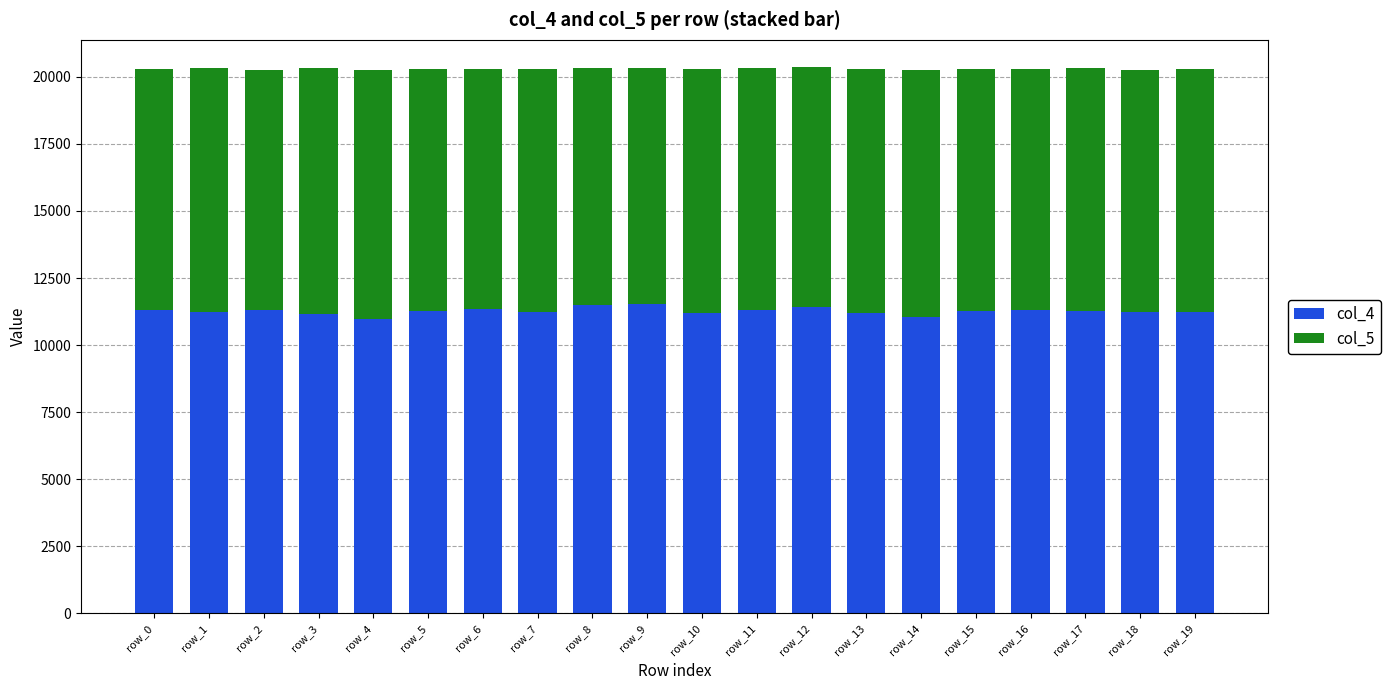

How many bars are there in total?

20